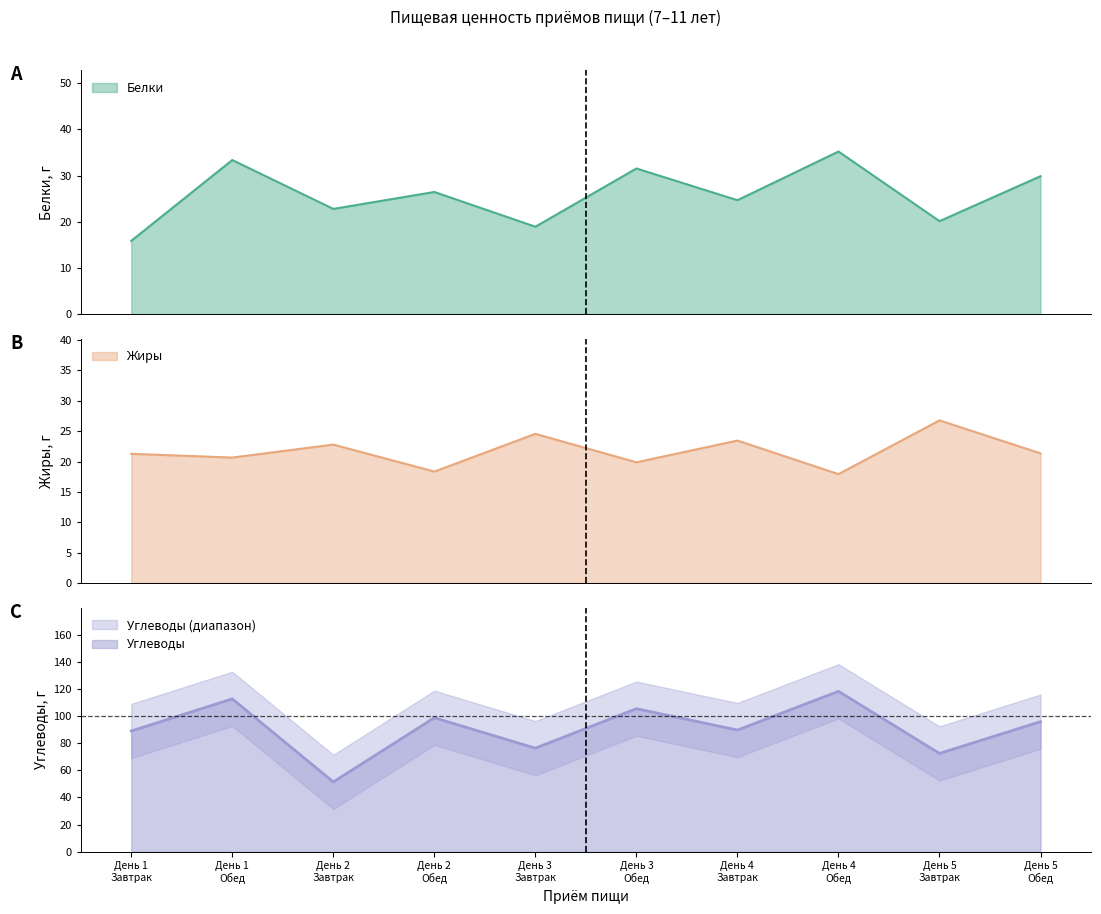

Which series has the widest spread of values?

Углеводы